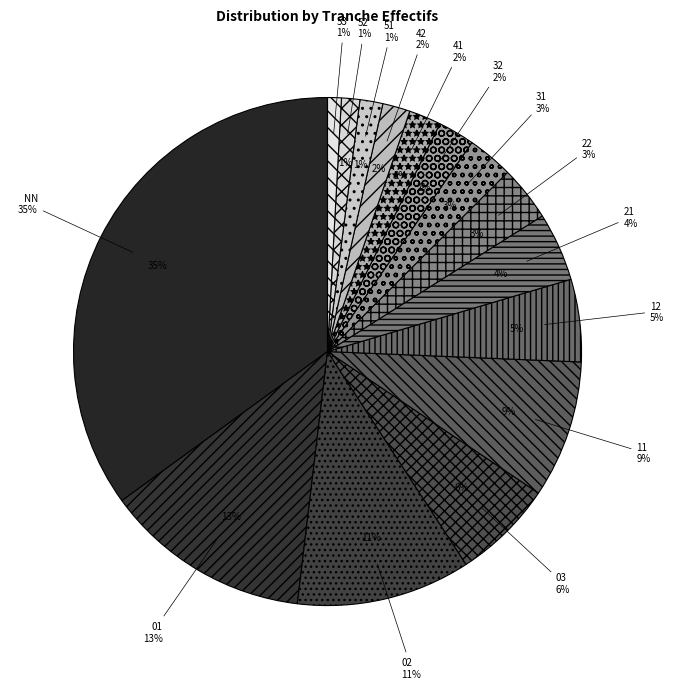

Rank the categories by value from lowest to highest.

53, 52, 51, 42, 41, 32, 31, 22, 21, 12, 03, 11, 02, 01, NN